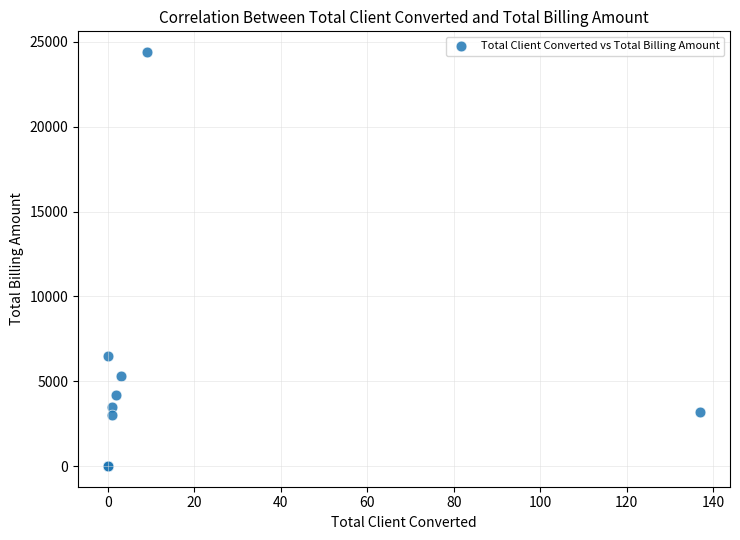

What Y value in the scatter plot is closest to 12200?

6500